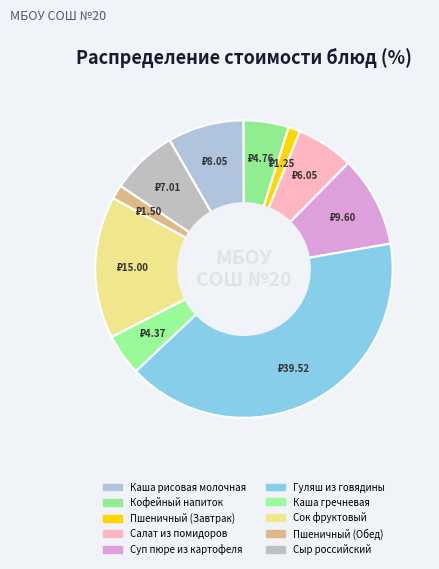

Does Пшеничный (Обед) represent more than half of the total?

No